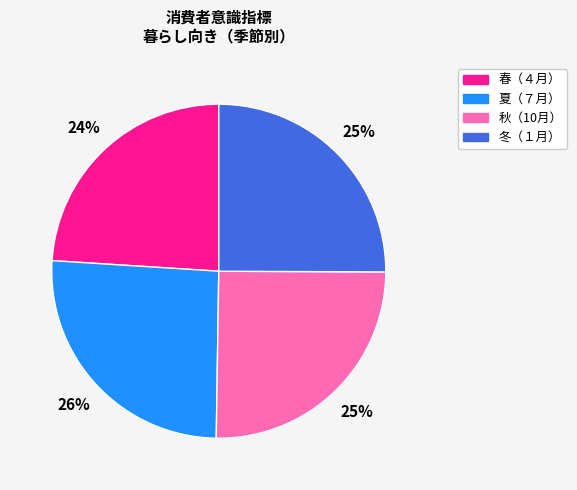

Does any single category account for the majority?

No